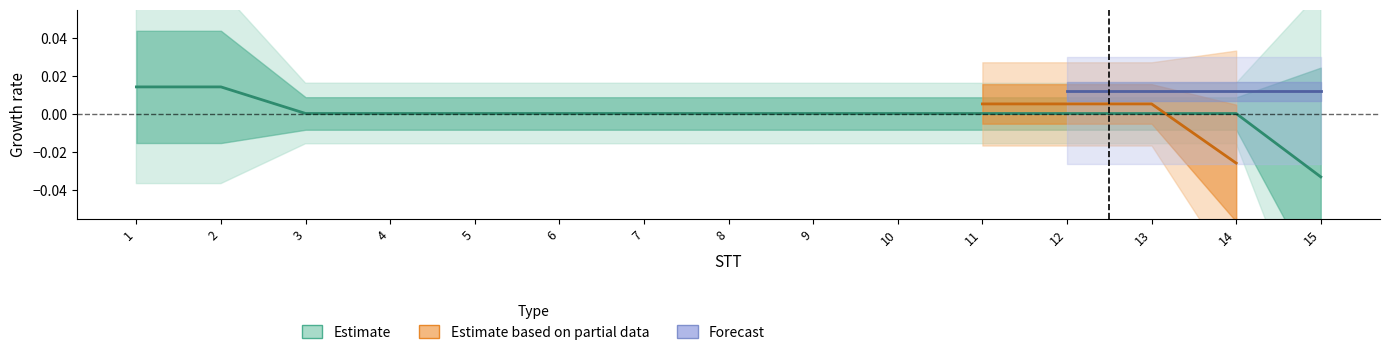

Does the chart display data point markers on the line(s)?

No